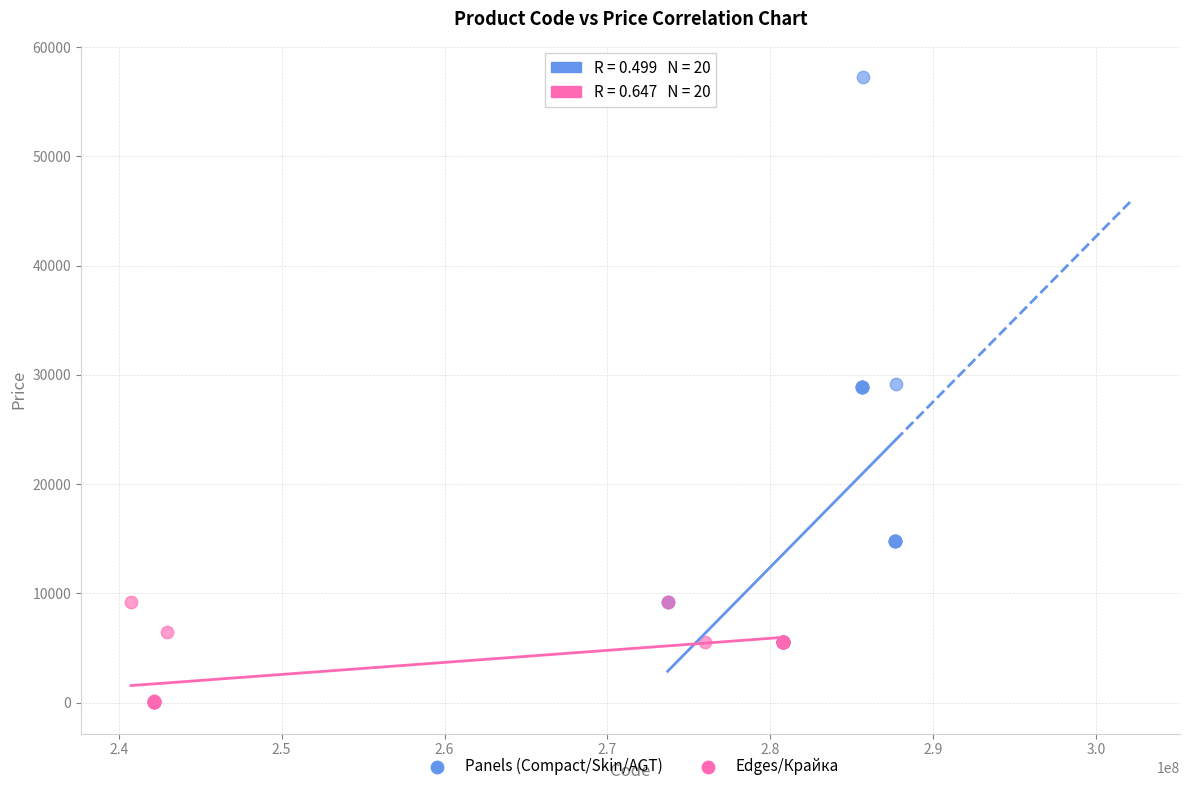

Which series reaches the minimum Y coordinate?

Edges/Крайка